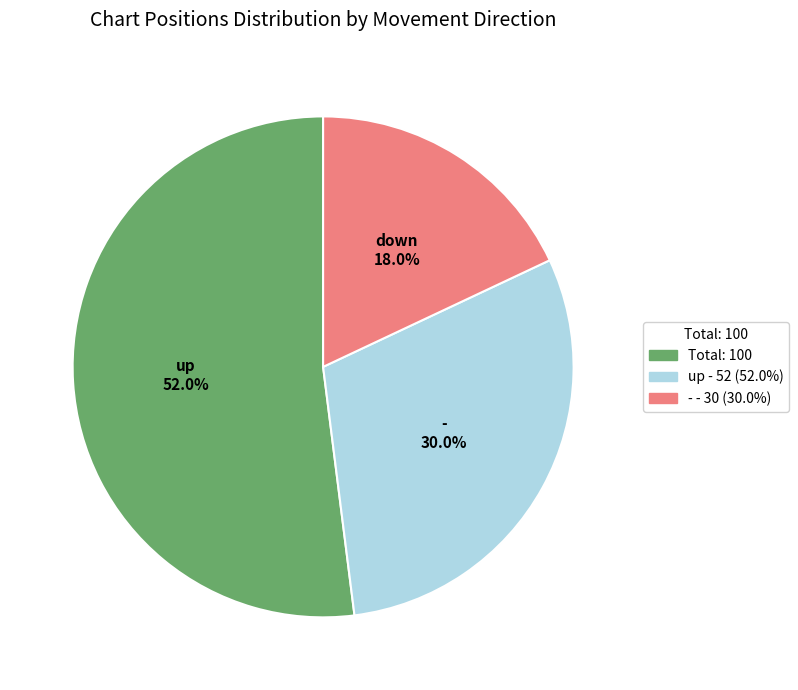

What is the largest slice in the pie chart?

Total: 100